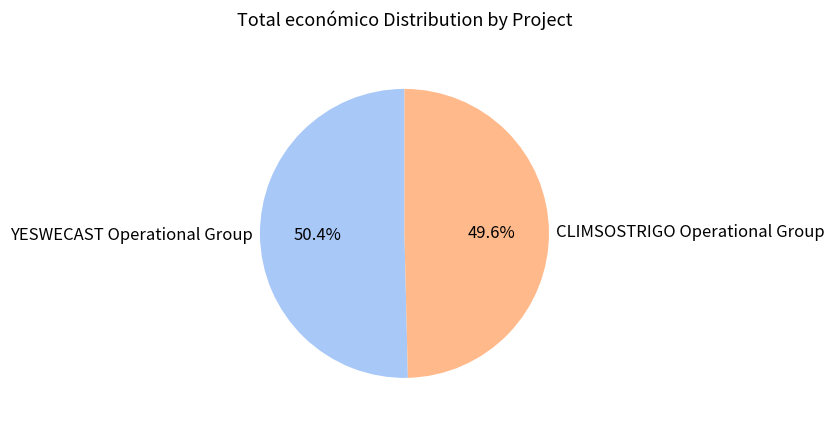

The YESWECAST Operational Group slice represents 50% of the pie. True or false?

True